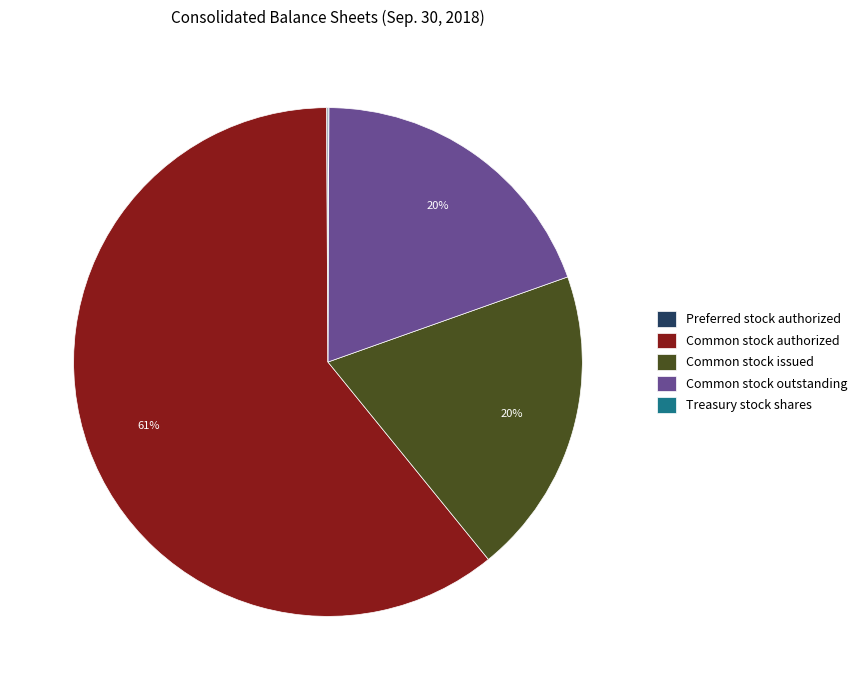

To the nearest percent, what is the combined percentage of Common stock authorized and Common stock issued?

80%